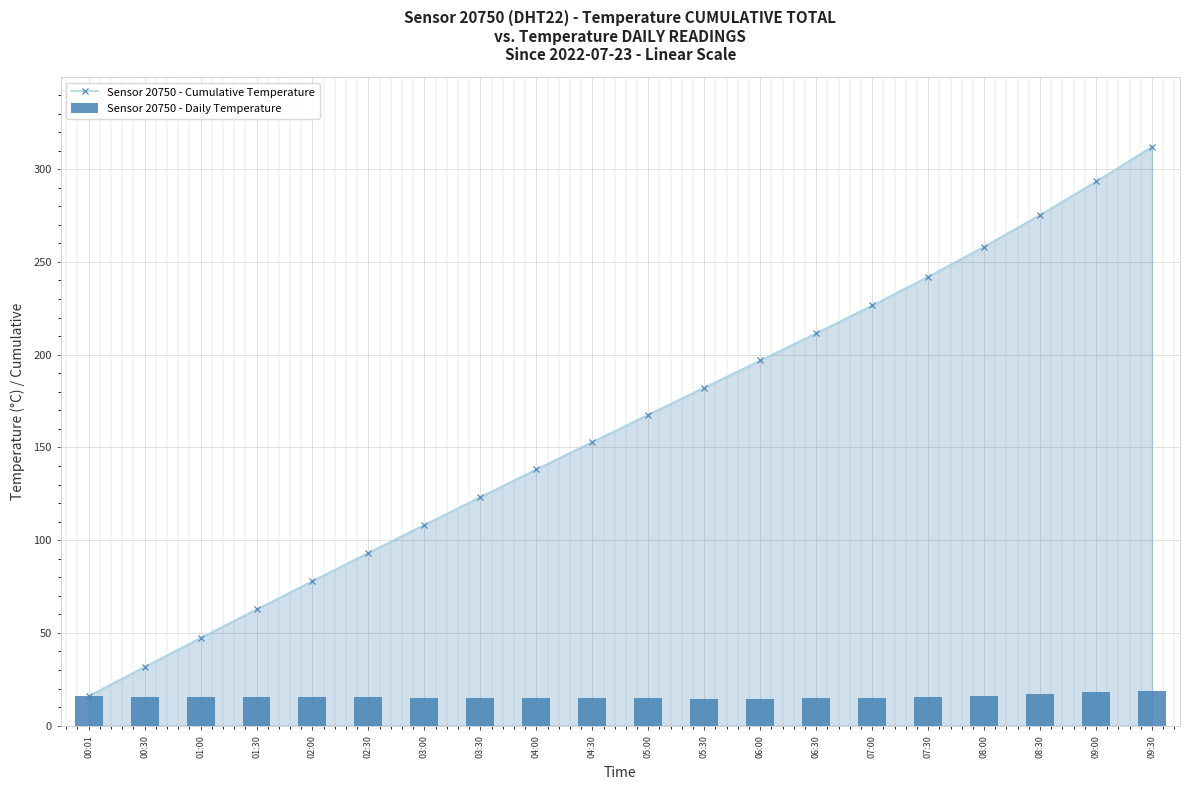

Reading left to right, what are all the values shown in this chart?

Sensor 20750 - Cumulative Temperature: 16.0	31.7	47.3	62.7	78.0	93.2	108.3	123.3	138.2	153.0	167.7	182.3	196.9	211.6	226.6	242.1	258.3	275.4	293.4	312.2
Sensor 20750 - Daily Temperature: 16.0	15.7	15.6	15.4	15.3	15.2	15.1	15.0	14.9	14.8	14.7	14.6	14.6	14.7	15.0	15.5	16.2	17.1	18.0	18.8